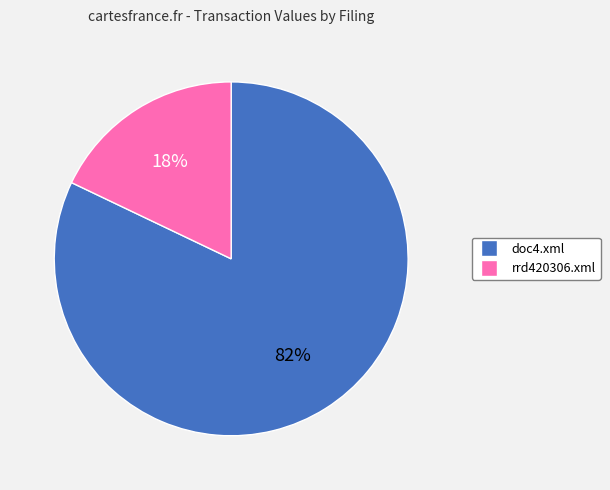

What is the ratio of the value at doc4.xml to the value at rrd420306.xml?

4.6